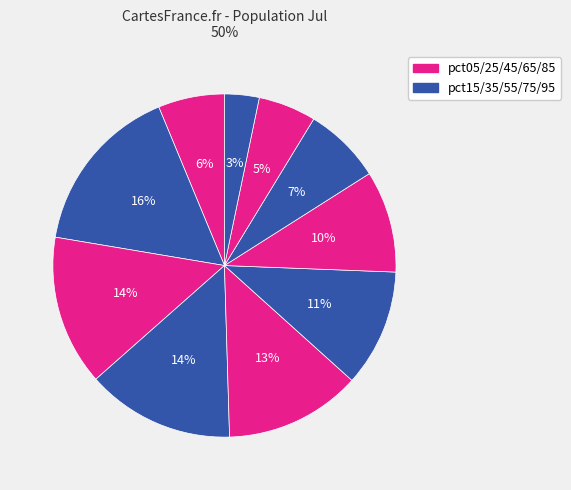

How many slices are in this pie chart?

10